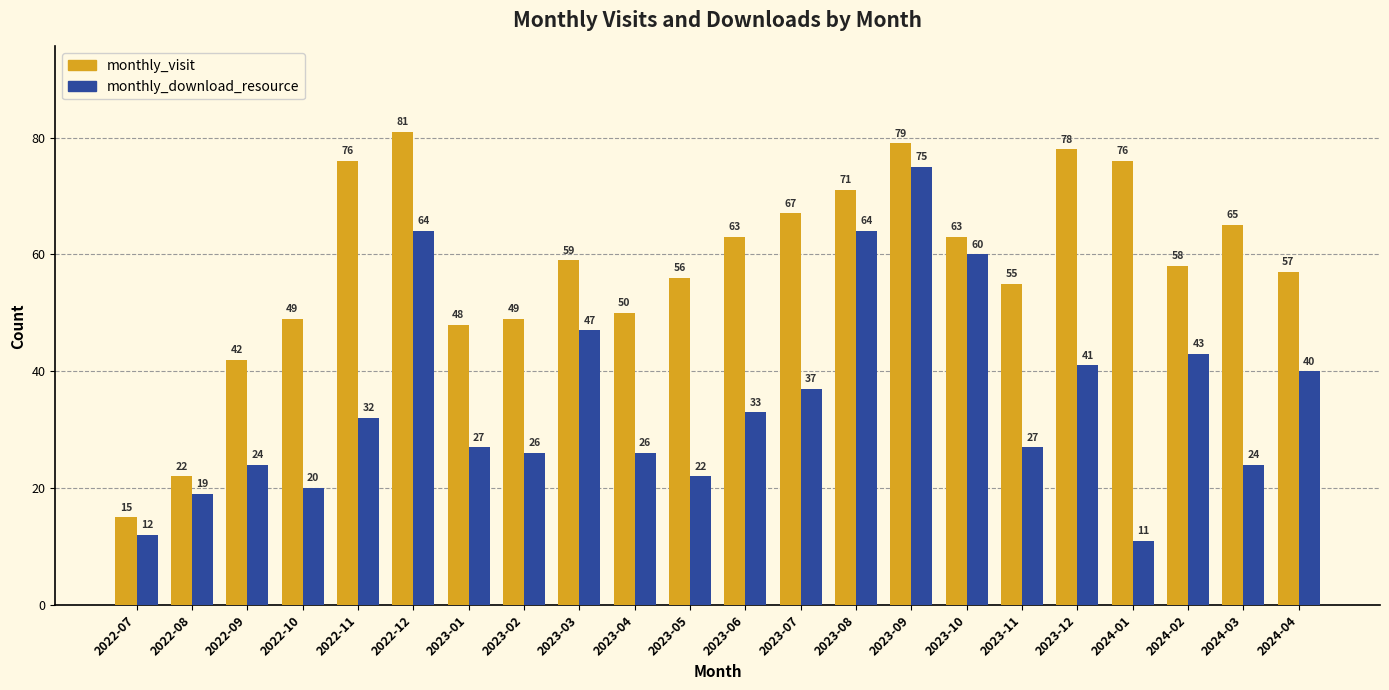

What is the difference between the maximum and minimum values in the monthly_download_resource series?

64